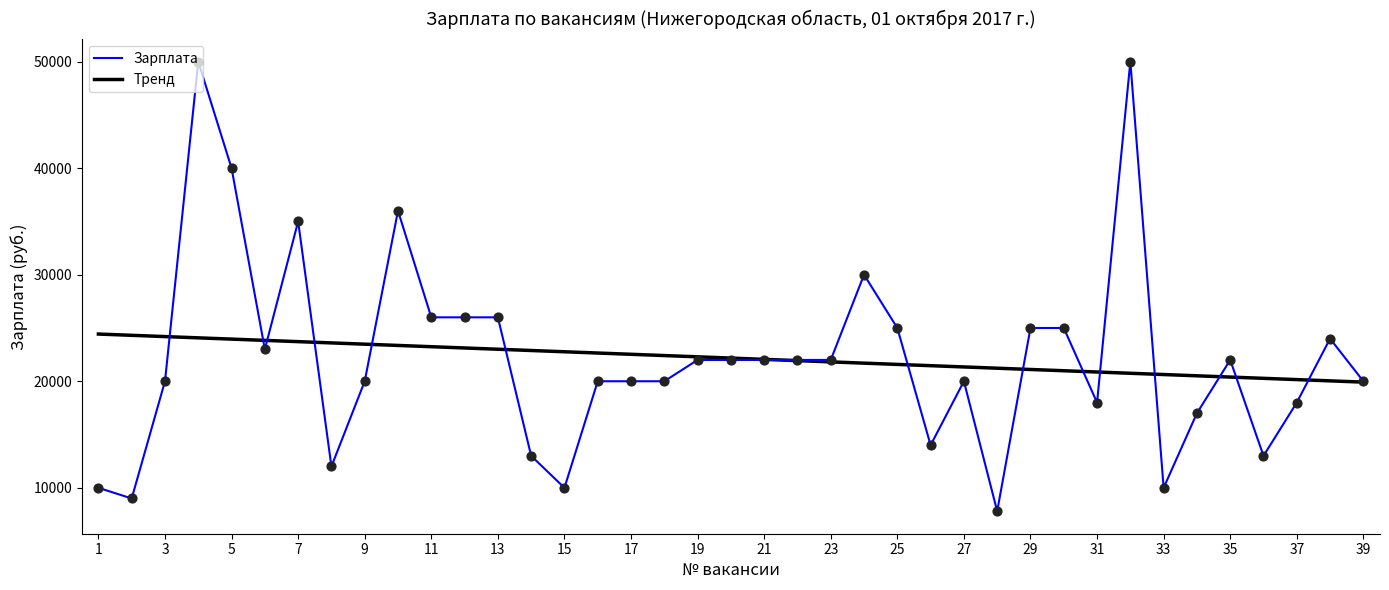

Which series has the largest range (max minus min)?

Зарплата